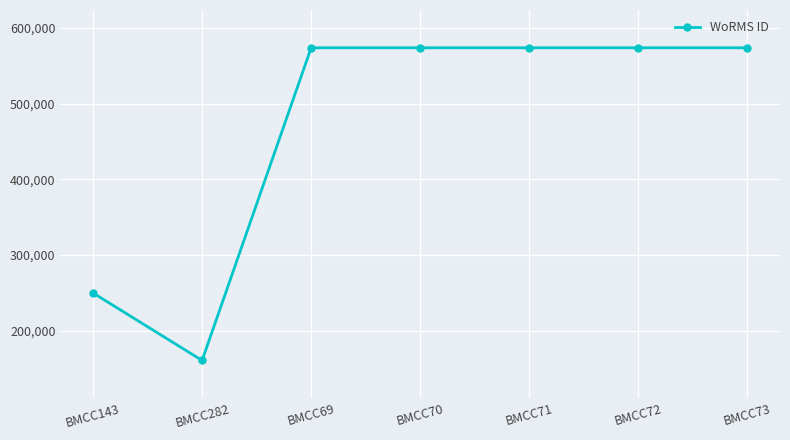

Count the number of data series in this chart.

1